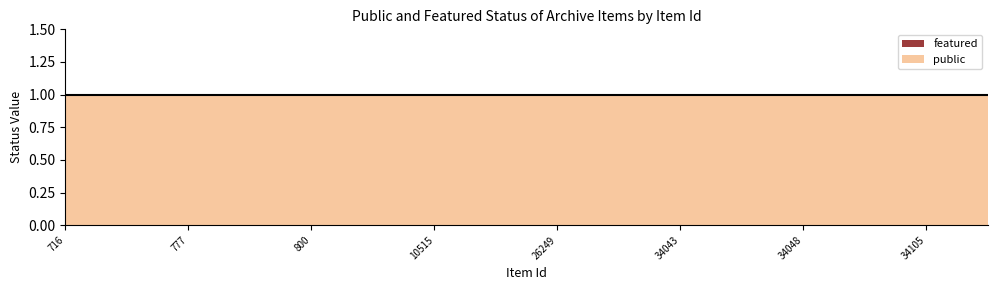

At which category is the sum across all series the highest?

716